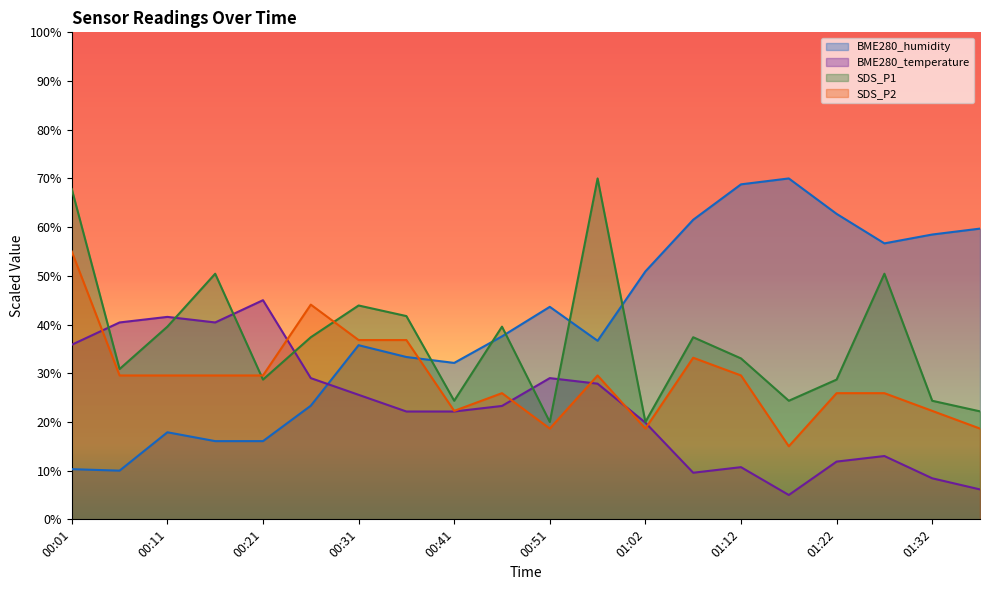

How many times do SDS_P2 and SDS_P1 cross each other?

2